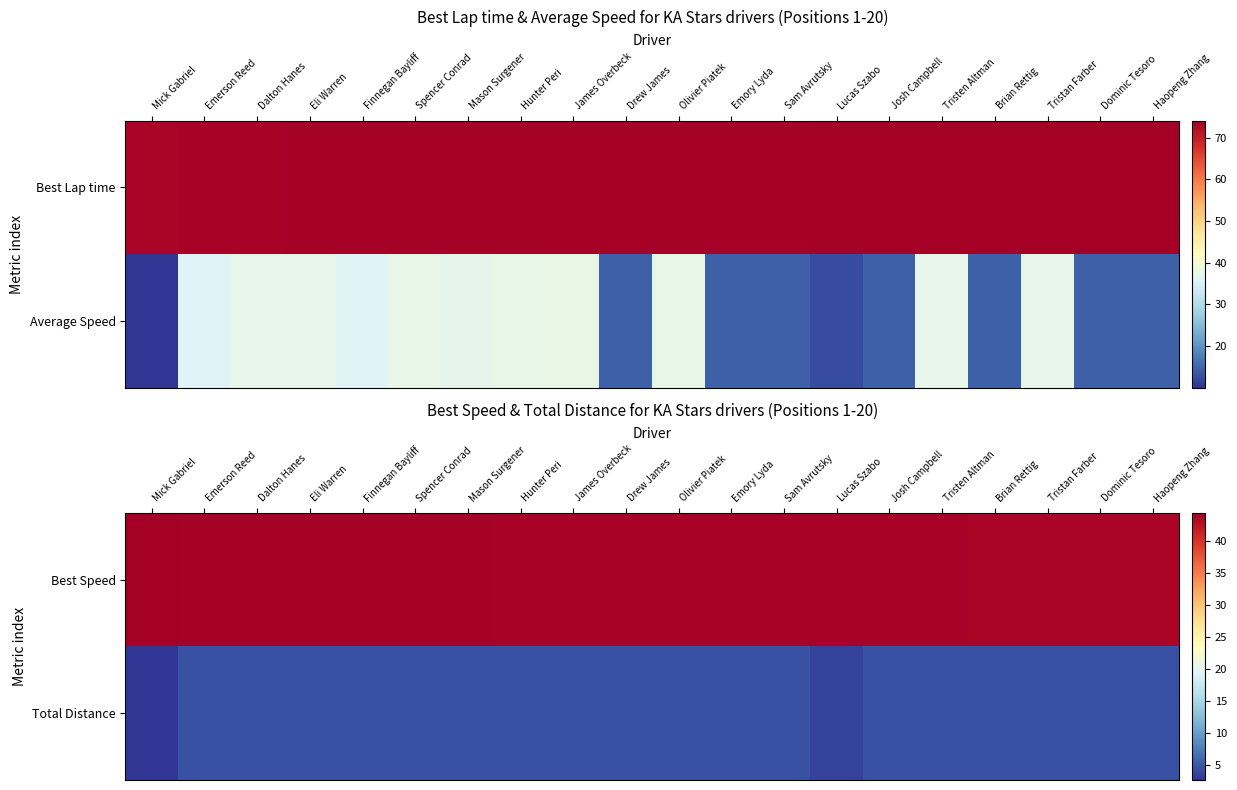

The value of Best Speed at Josh Campbell is 29.9. True or false?

False